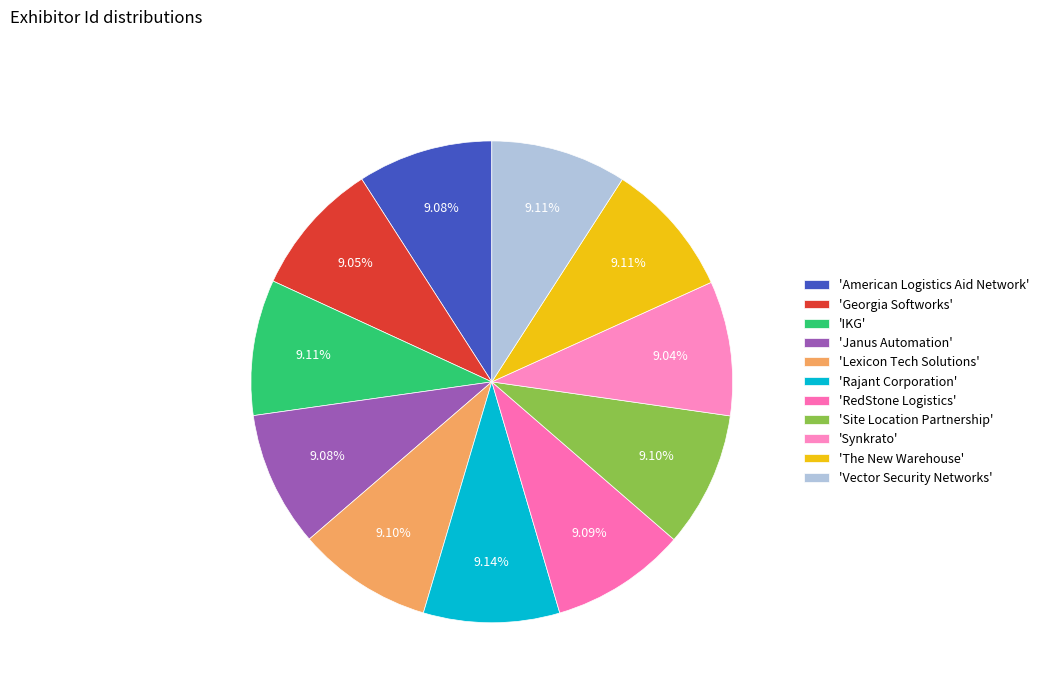

Count the number of slices in the pie.

11